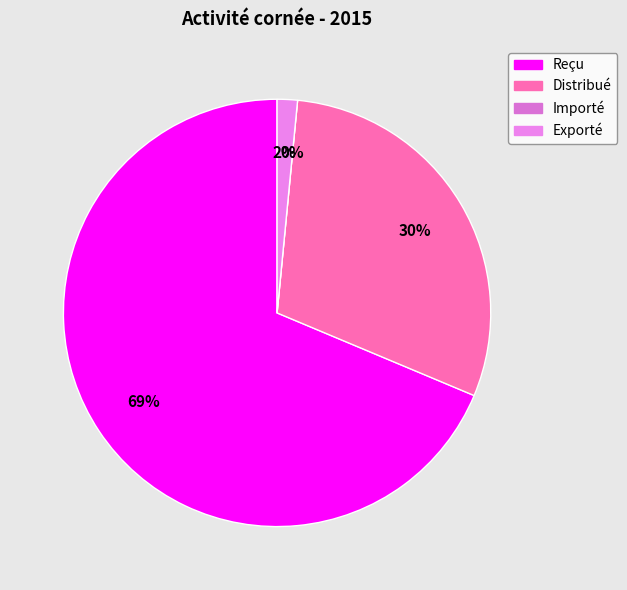

Does Reçu account for over 50% of the chart?

Yes